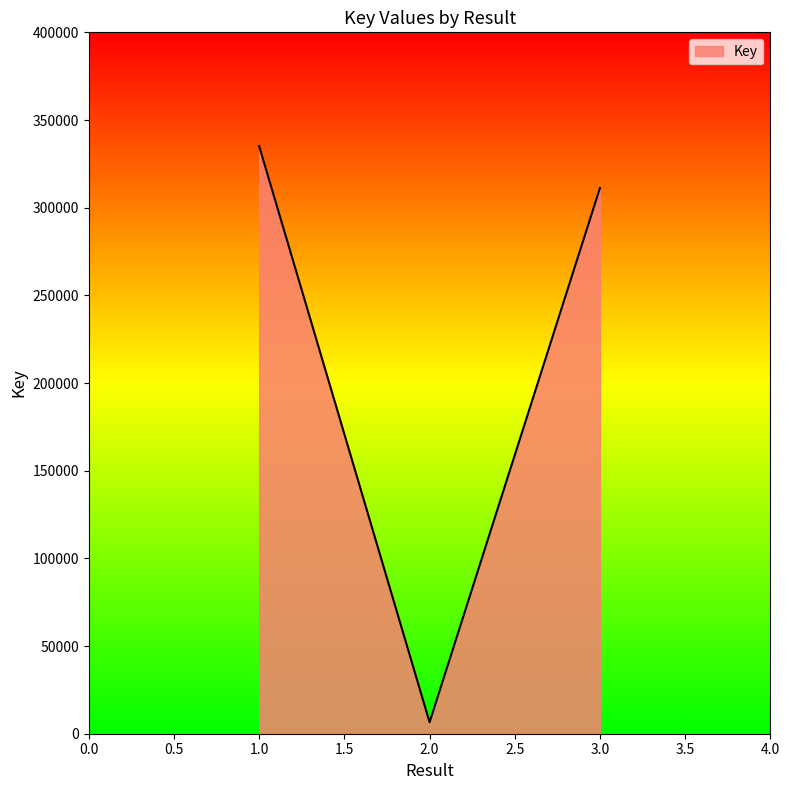

Which category has the highest value across all series?

1